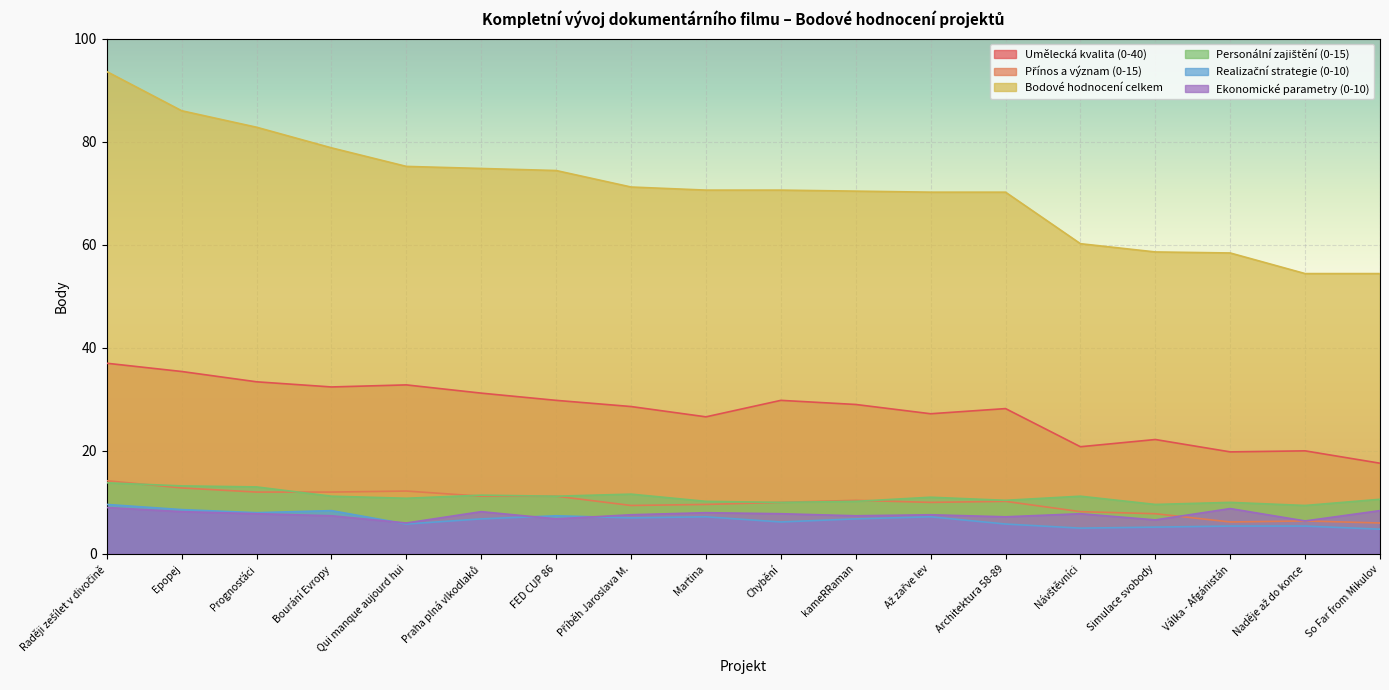

What are all the series names shown in the legend?

Umělecká kvalita (0-40), Přínos a význam (0-15), Bodové hodnocení celkem, Personální zajištění (0-15), Realizační strategie (0-10), Ekonomické parametry (0-10)